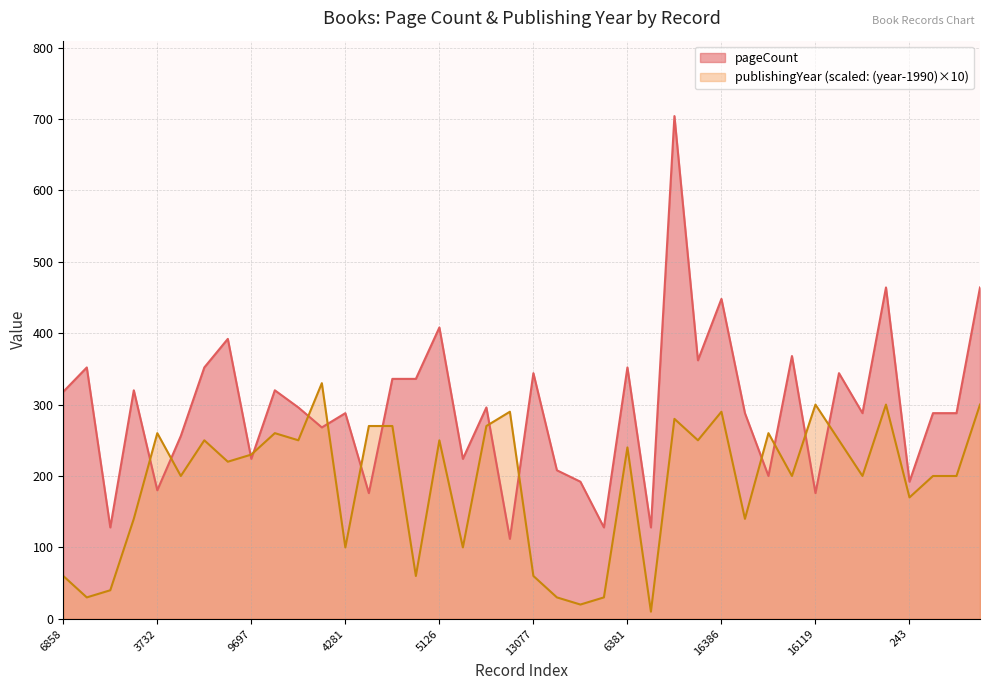

What are all the series names shown in the legend?

pageCount, publishingYear (scaled: (year-1990)×10)